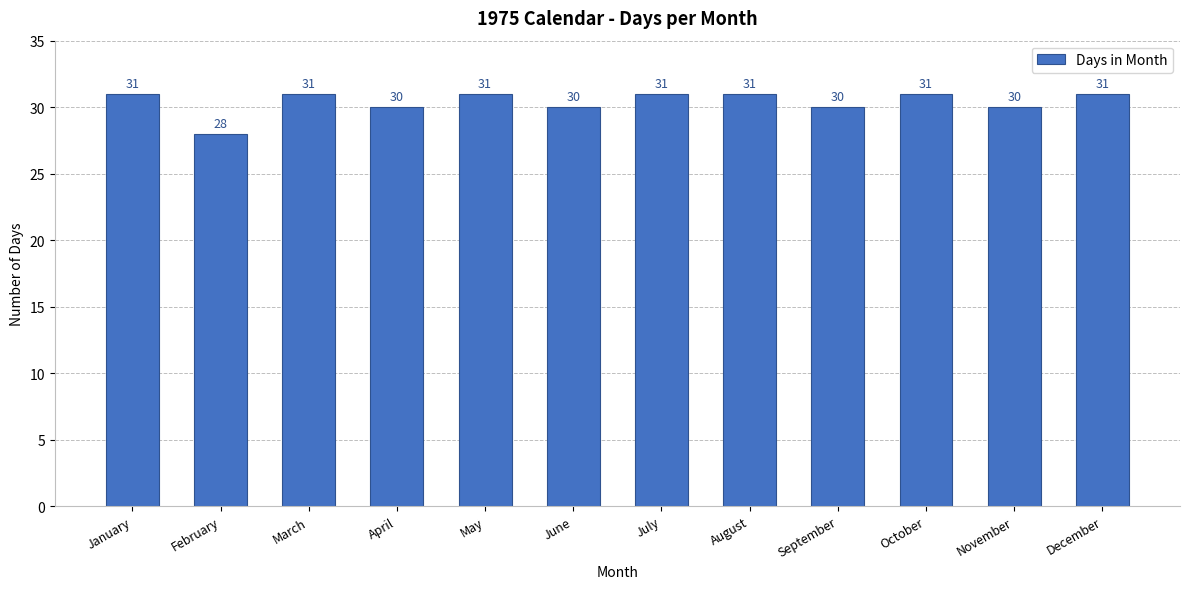

What is the sum of all values?

365